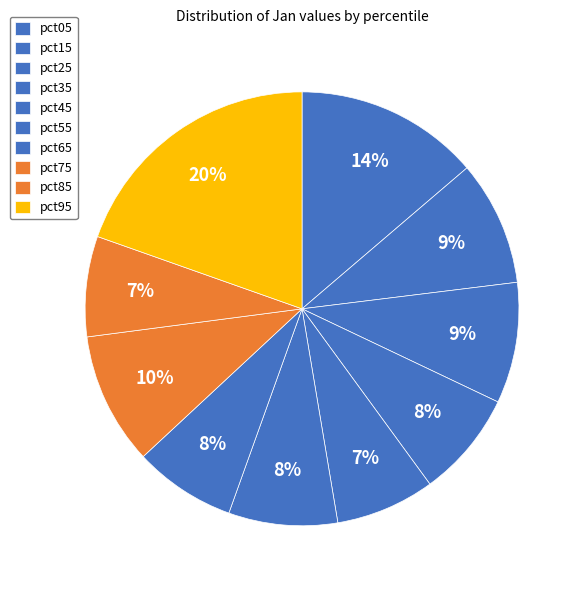

How many segments does this pie chart have?

10